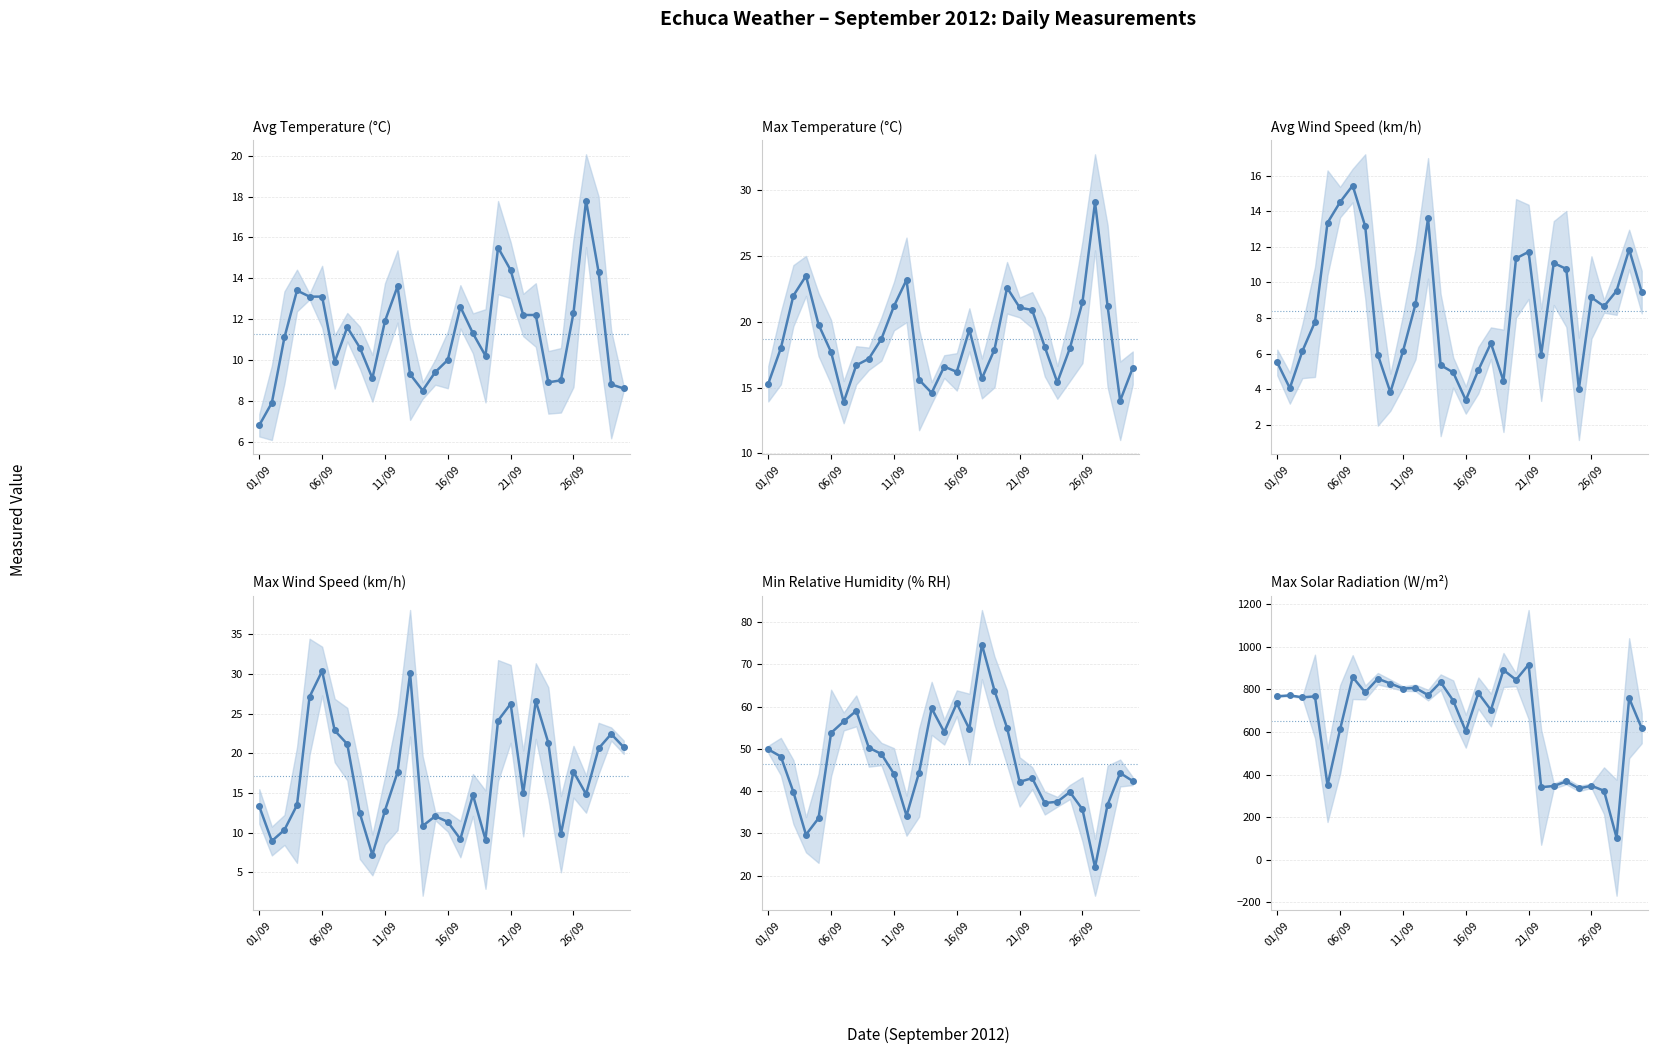

What is the difference between the second highest and second lowest values in the Max Solar (W/m²) series?

566.9